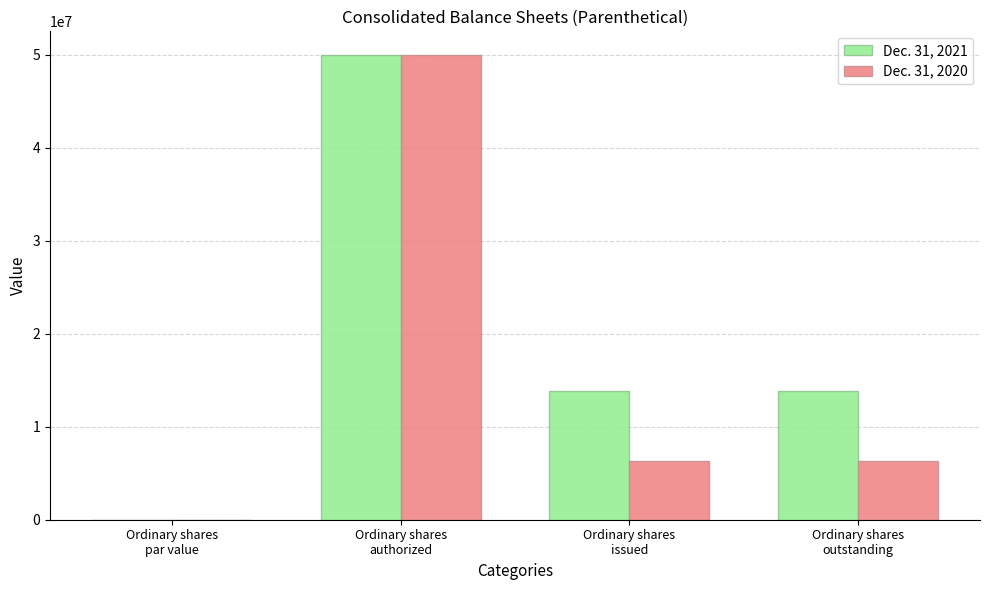

What is the maximum value shown in the chart?

50000000.0